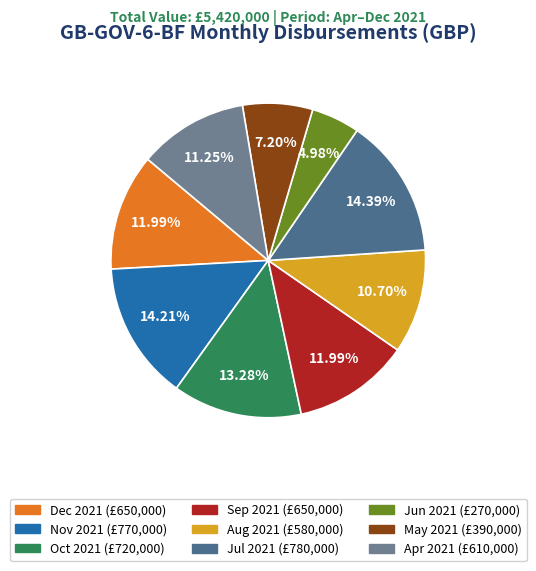

Combined, do Nov 2021 and Jun 2021 account for over 50%?

No